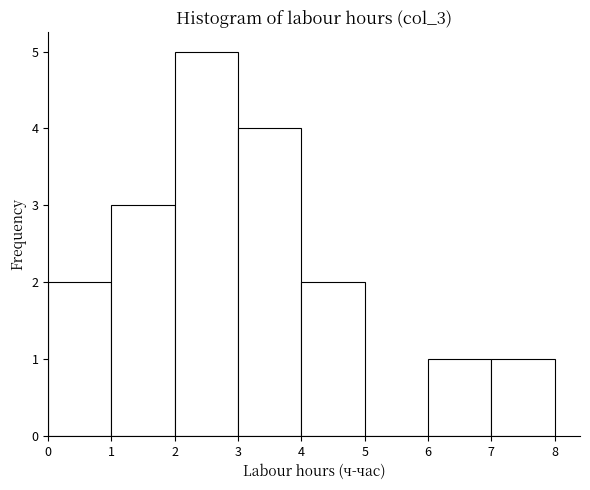

Which range on the x-axis has the tallest bar?

2 to 3